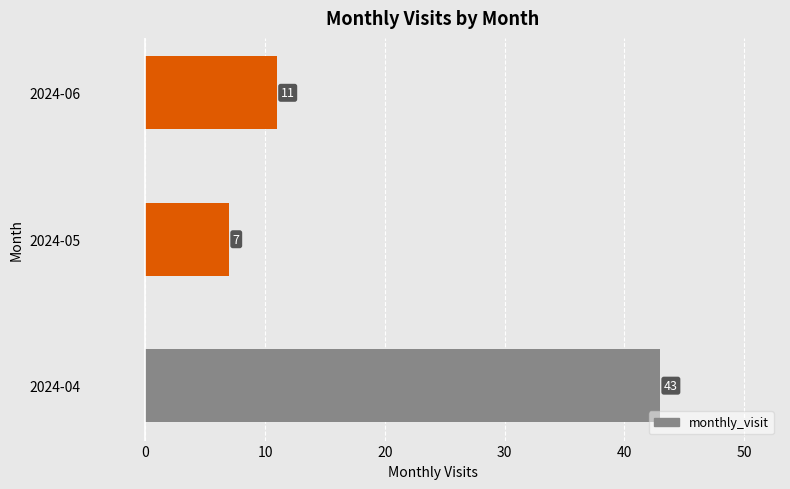

What is the smallest value displayed?

7